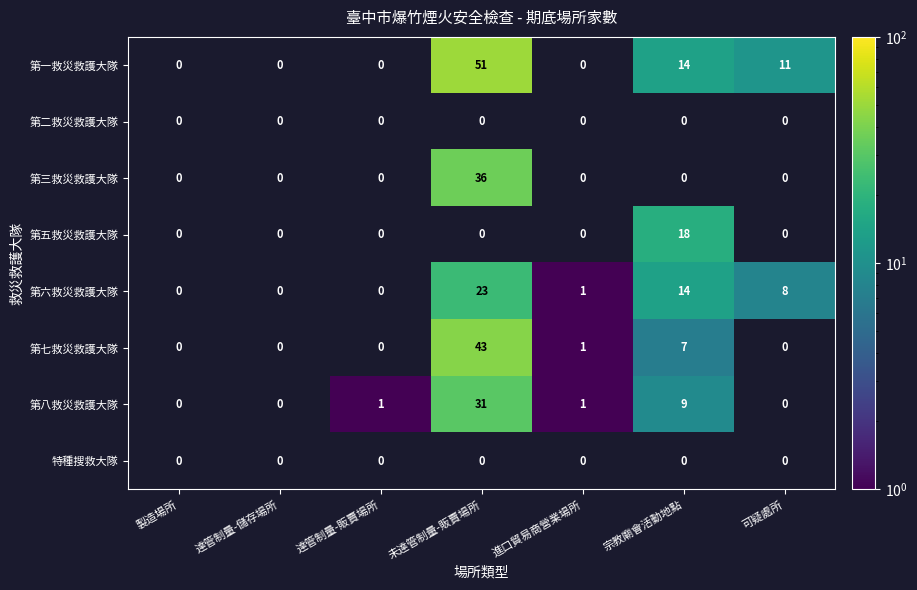

What is the spread (max minus min) of values at 未達管制量-販賣場所?

51